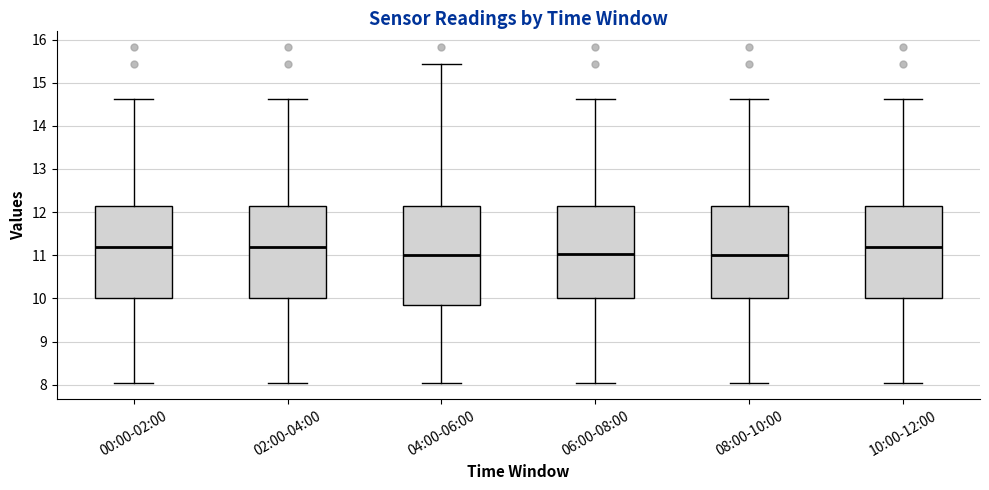

Reading left to right, read every box against the y-axis: the position of its median line, the range the box covers, and the ends of its whiskers. The values are not printed on the chart, so give them approximately, as read against the axis.

00:00-02:00: median 11.2, box 10.0 to 12.1, whiskers 8.1 to 14.6
02:00-04:00: median 11.2, box 10.0 to 12.1, whiskers 8.1 to 14.6
04:00-06:00: median 11.0, box 9.8 to 12.1, whiskers 8.1 to 15.4
06:00-08:00: median 11.0, box 10.0 to 12.1, whiskers 8.1 to 14.6
08:00-10:00: median 11.0, box 10.0 to 12.1, whiskers 8.1 to 14.6
10:00-12:00: median 11.2, box 10.0 to 12.1, whiskers 8.1 to 14.6